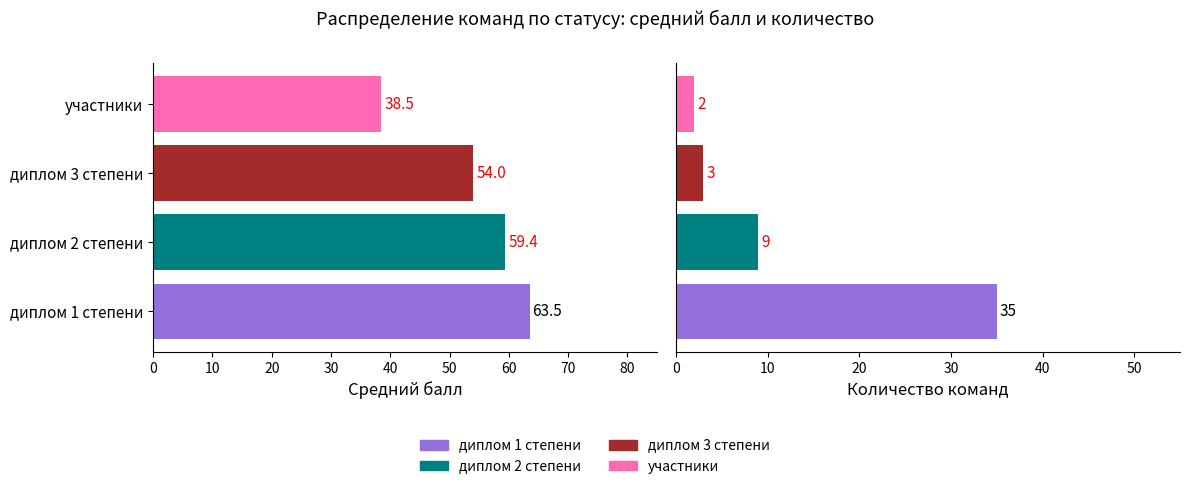

How many data points are above 59?

2